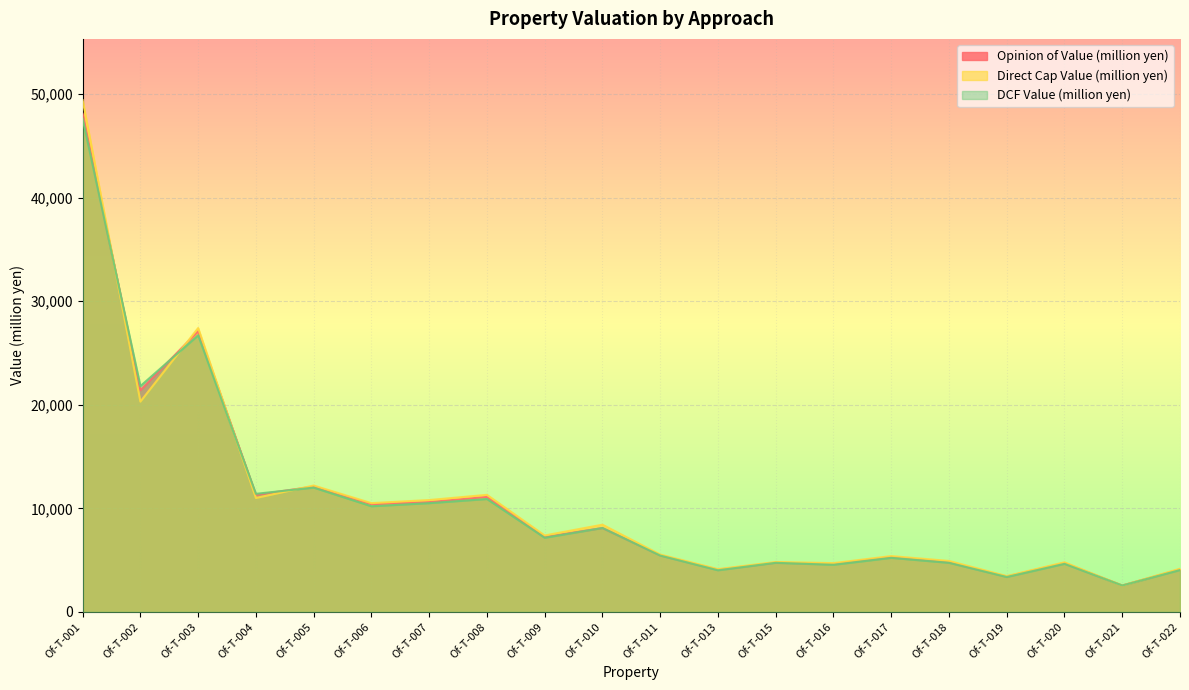

What is the difference between the maximum and second lowest values in the Direct Cap Value (million yen) series?

45940